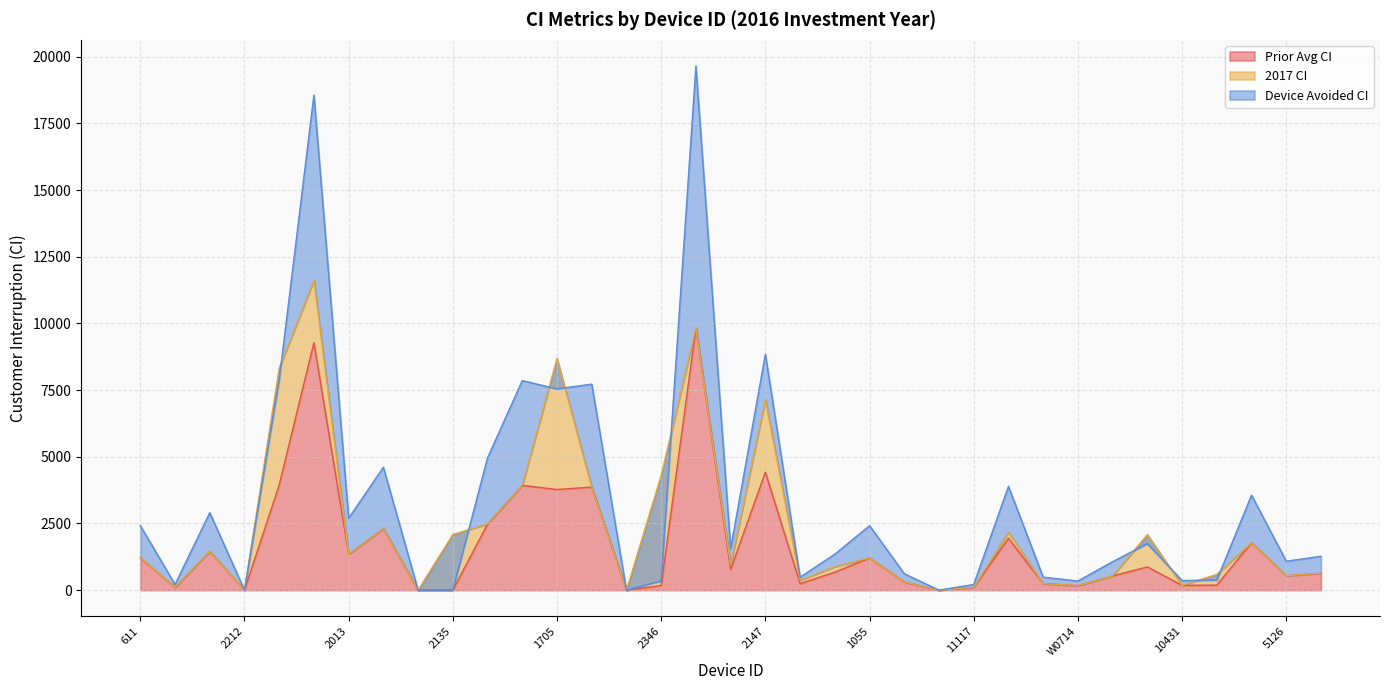

Does the chart display data point markers on the line(s)?

No